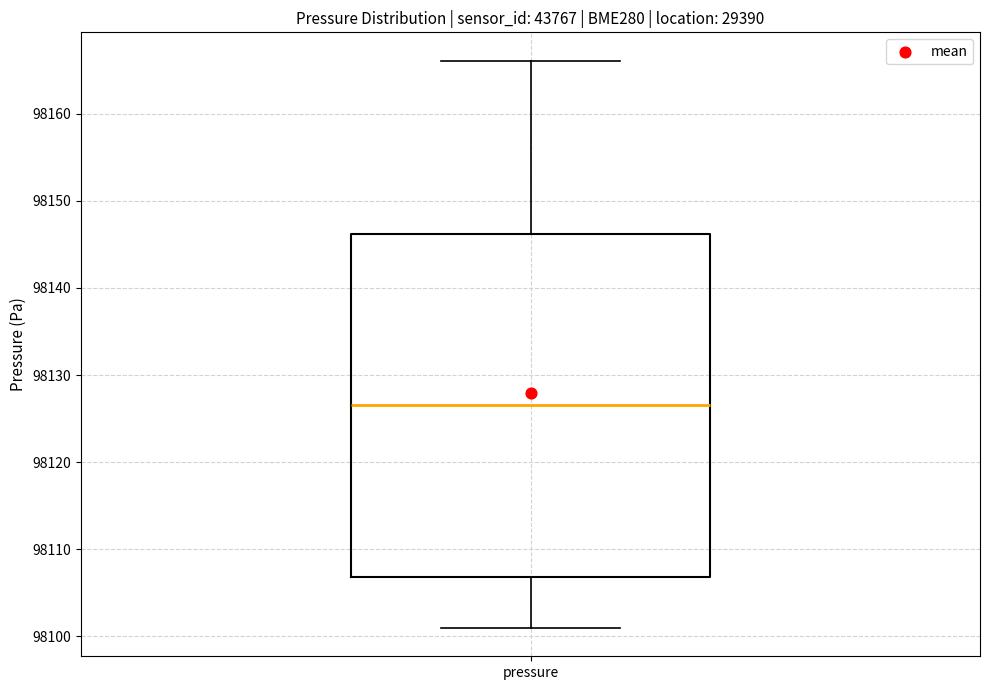

Transcribe this box plot: give where the median line is, the range the box spans, and where the two whiskers end, as read against the y-axis. The values are not printed on the chart, so give them approximately, as read against the axis.

median 98127, box 98107 to 98146, whiskers 98101 to 98166